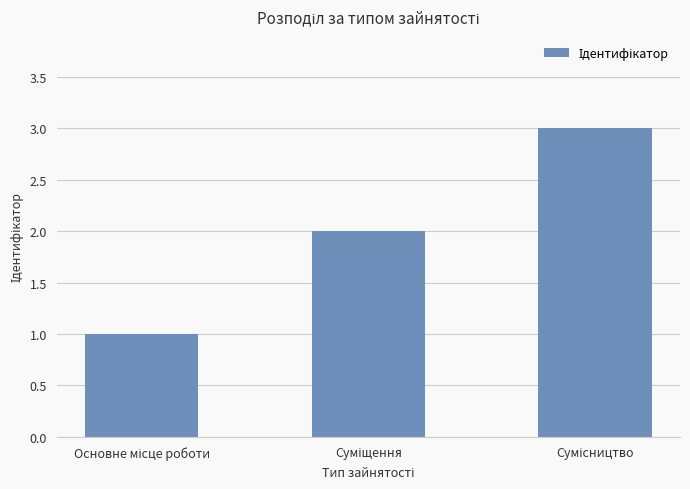

Reading right to left, transcribe all the data shown in this chart.

3	2	1